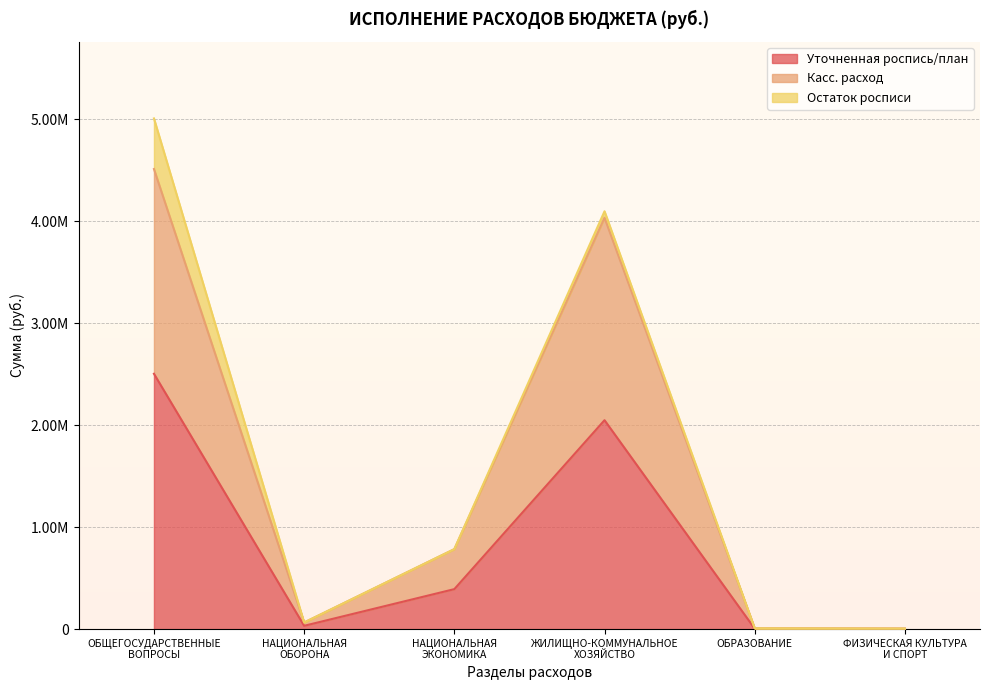

Between НАЦИОНАЛЬНАЯ
ЭКОНОМИКА and ОБРАЗОВАНИЕ, which series saw the biggest shift?

Касс. расход